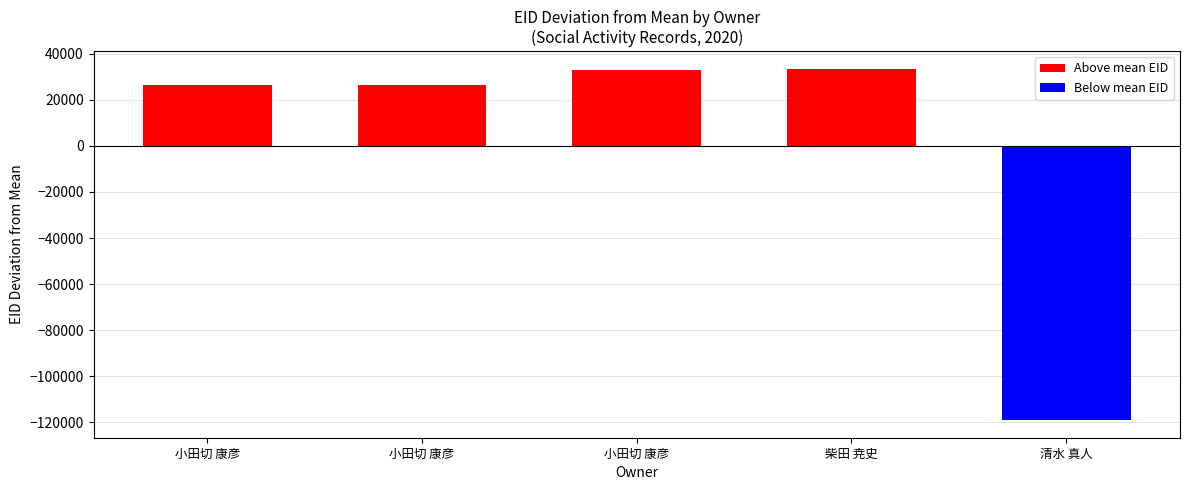

Does the chart contain any negative values?

Yes